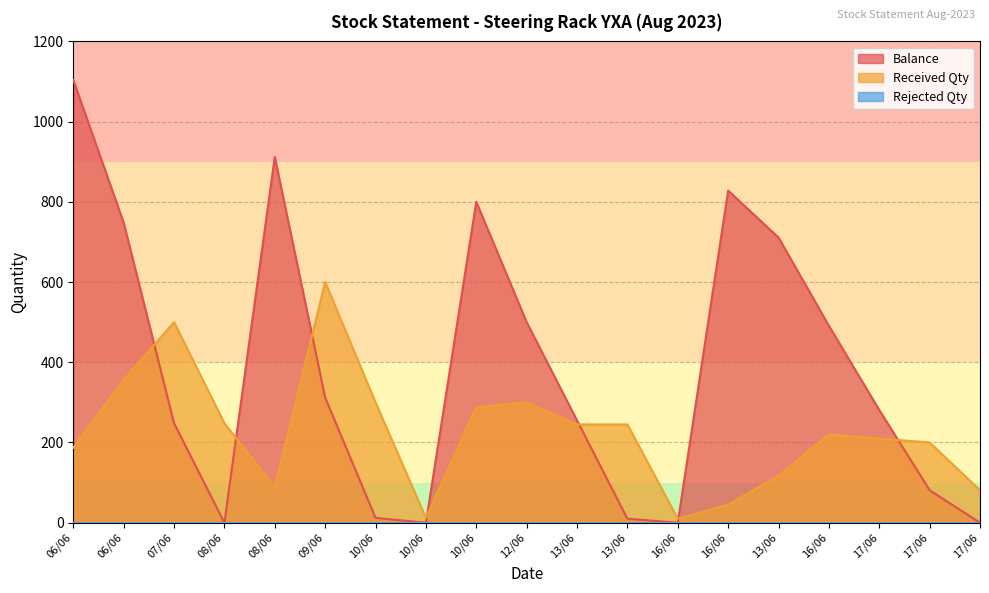

Which series has the largest total across all categories?

Balance